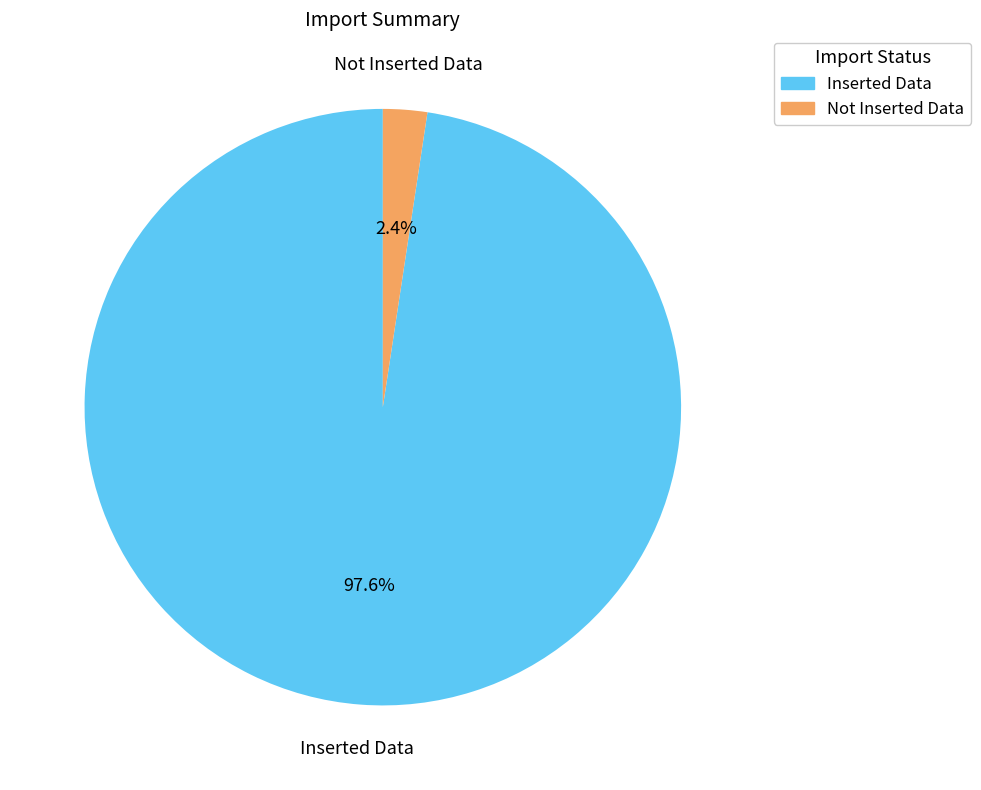

To the nearest percent, what portion does Inserted Data represent?

98%